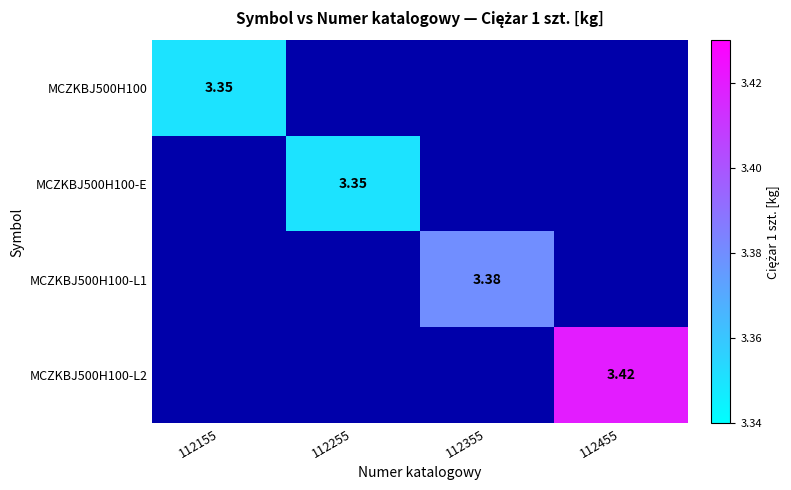

At how many categories does at least one series exceed 3?

4